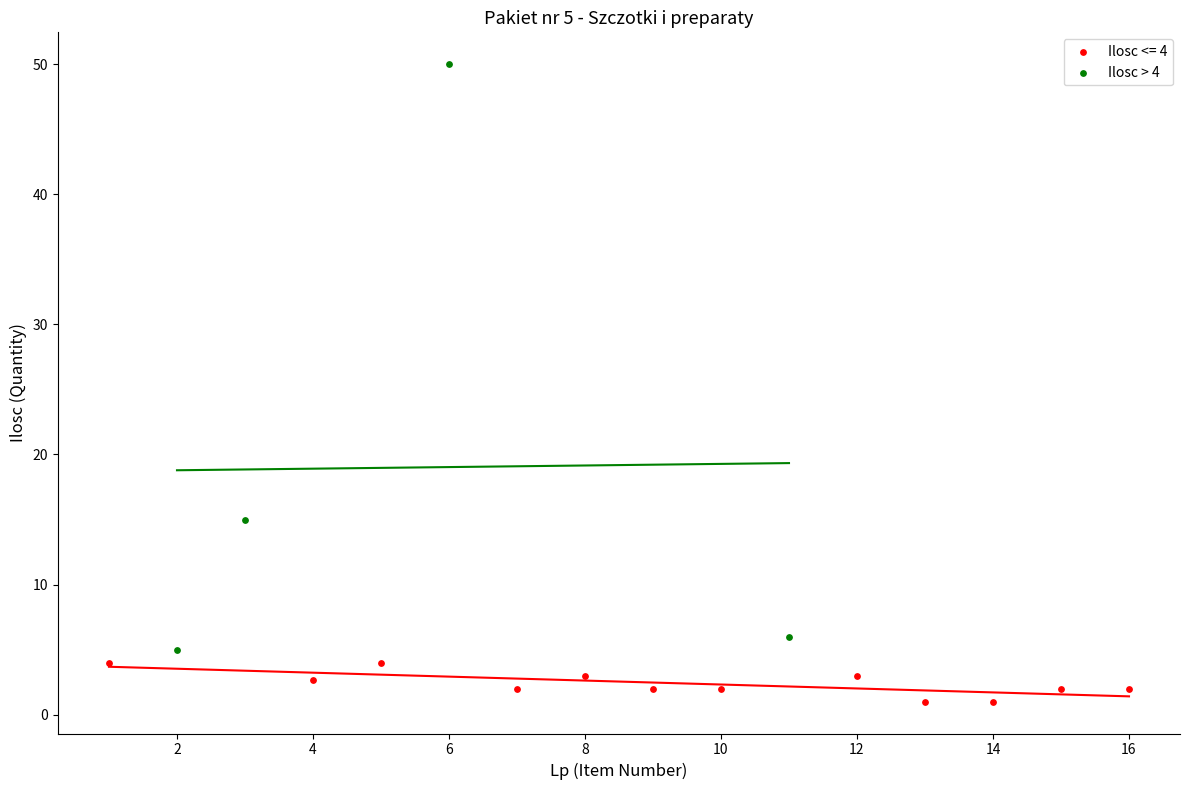

Which series reaches the minimum Y coordinate?

Ilosc <= 4